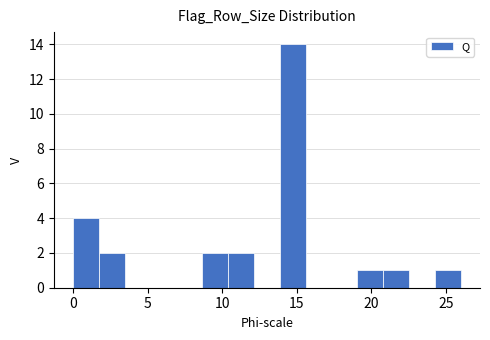

Read against the x-axis, roughly where is the centre of the tallest bar?

14.5